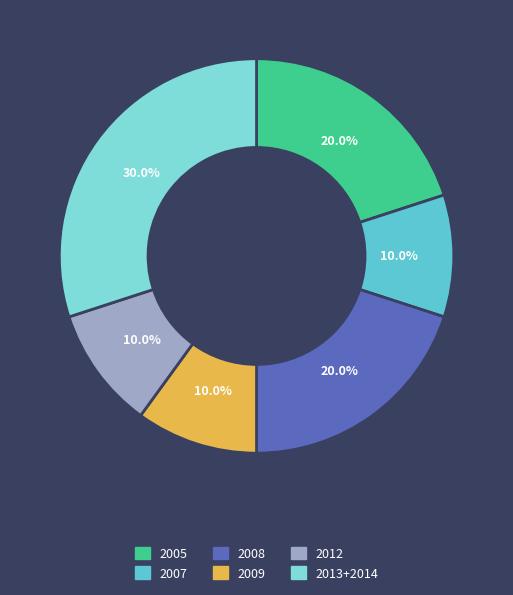

Does 2008 account for over 50% of the chart?

No